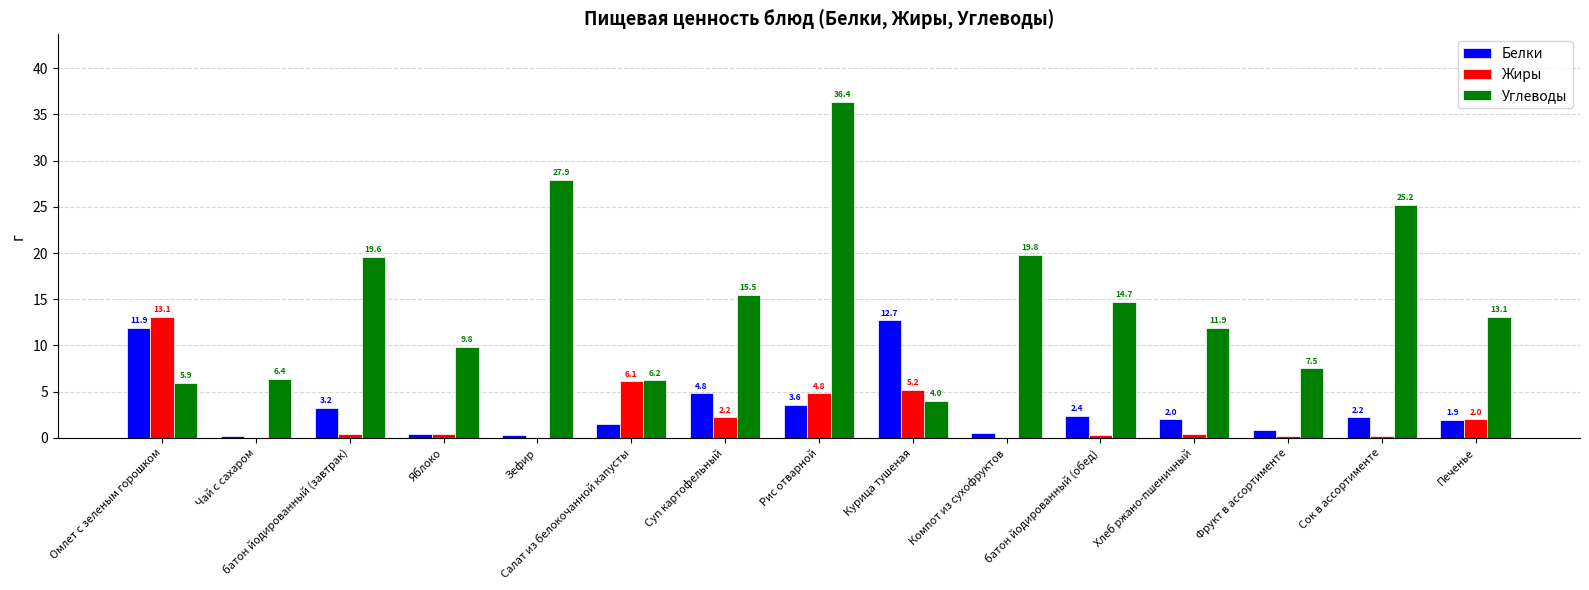

Read the Углеводы value at Салат из белокочанной капусты.

6.2